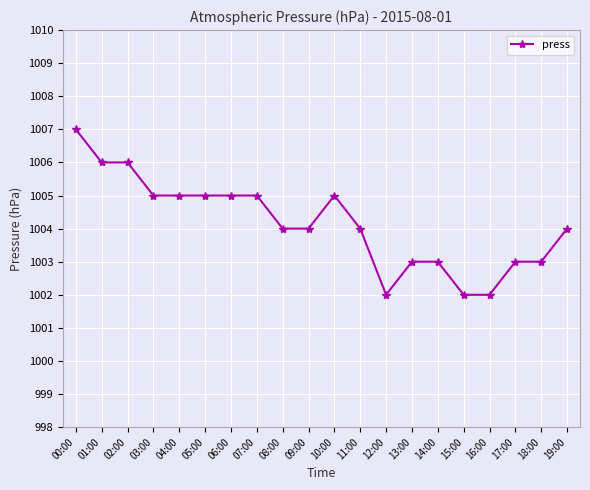

Read the value at 14:00.

1003